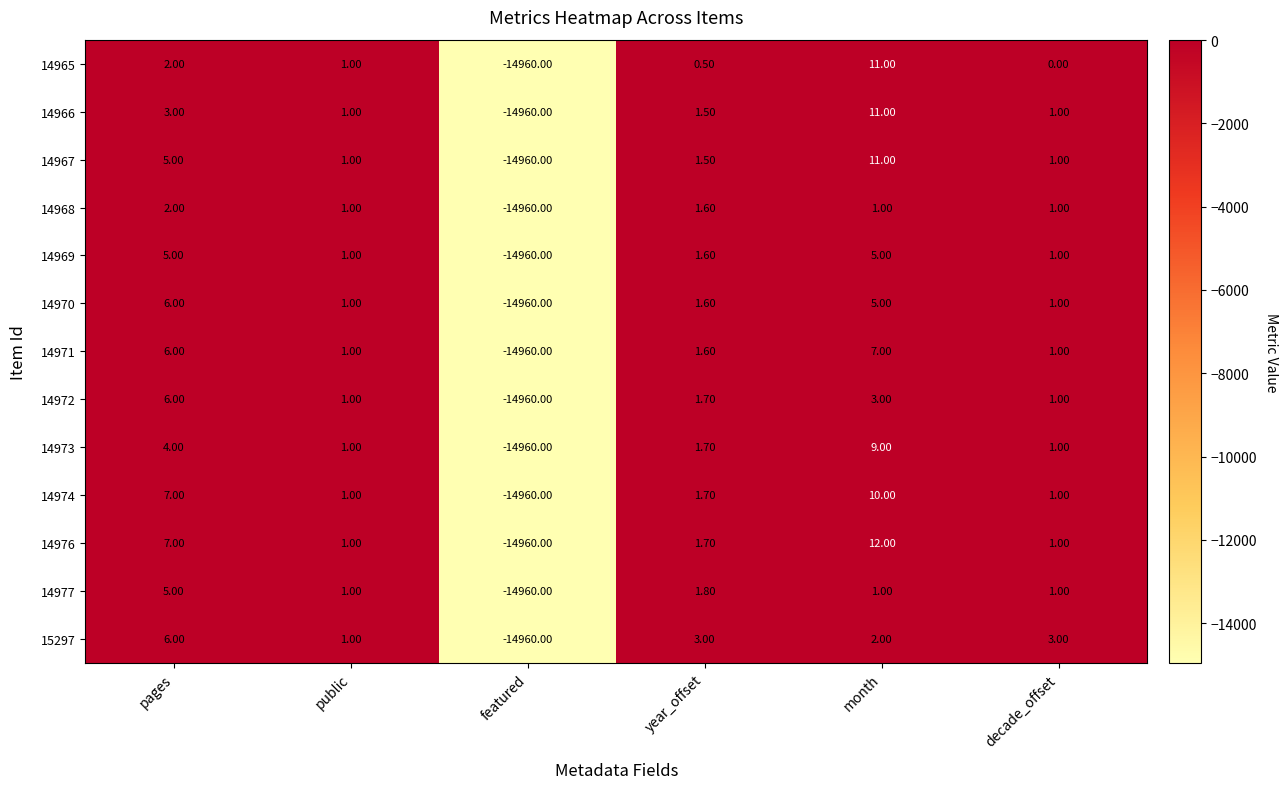

Which series has the widest spread of values?

14976